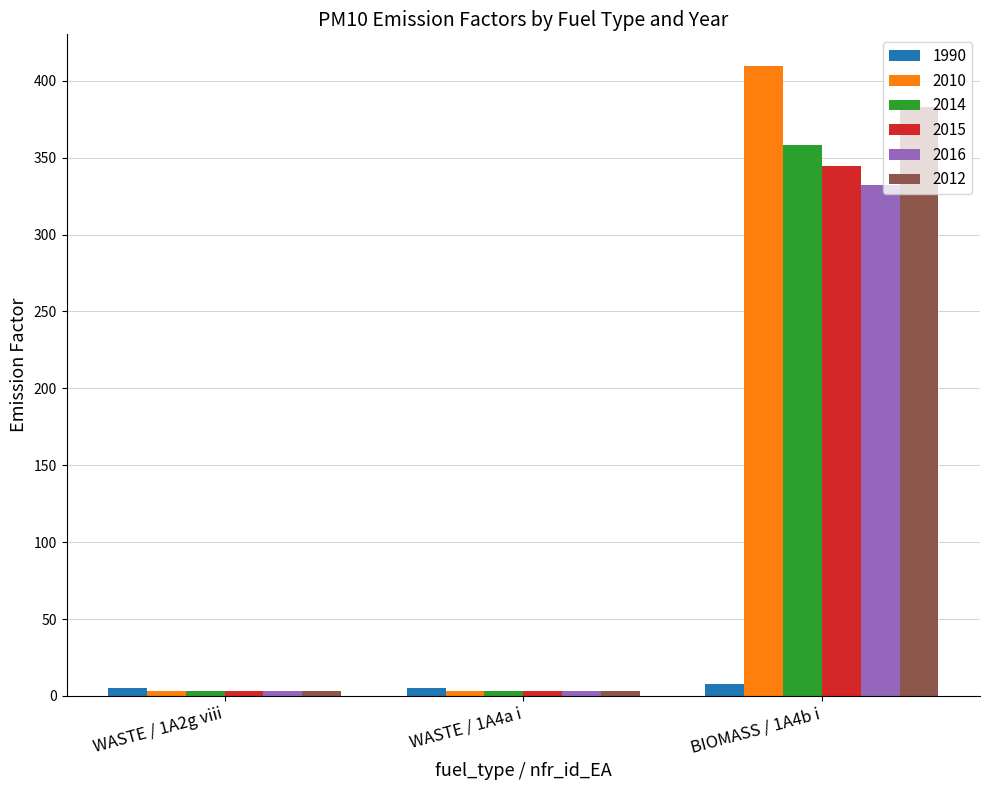

What position from the left is BIOMASS / 1A4b i?

3